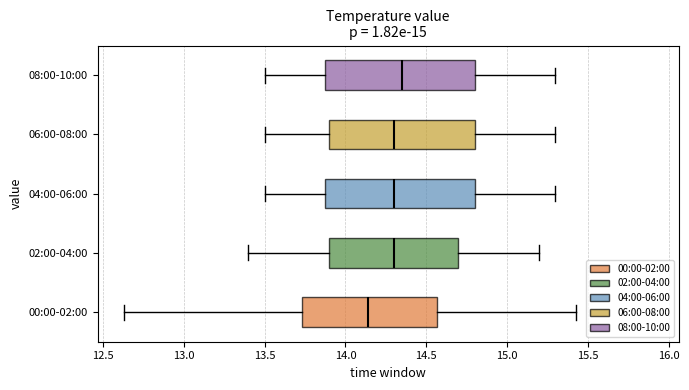

Where does the median line of the box for 06:00-08:00 sit on the x-axis? The values are not printed on the chart, so give them approximately, as read against the axis.

14.30